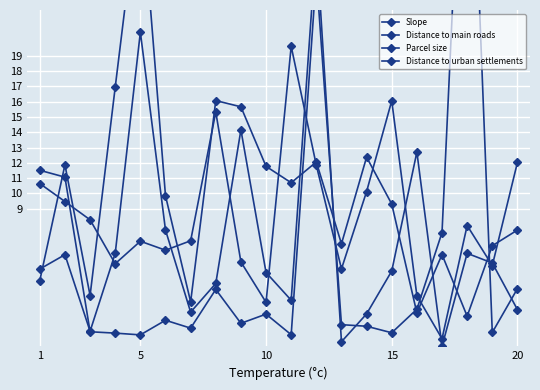

How many intersections are there between Distance to urban settlements and Slope?

10